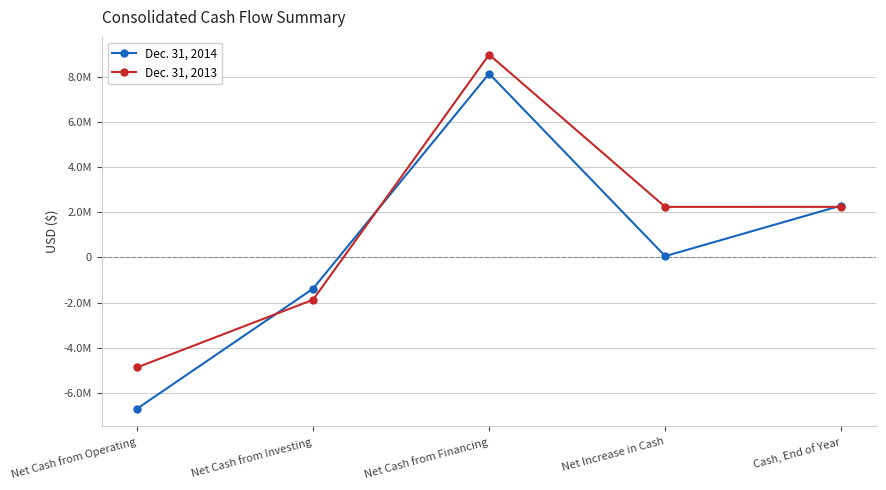

Rank the categories by Dec. 31, 2014 value from highest to lowest.

Net Cash from Financing, Cash, End of Year, Net Increase in Cash, Net Cash from Investing, Net Cash from Operating